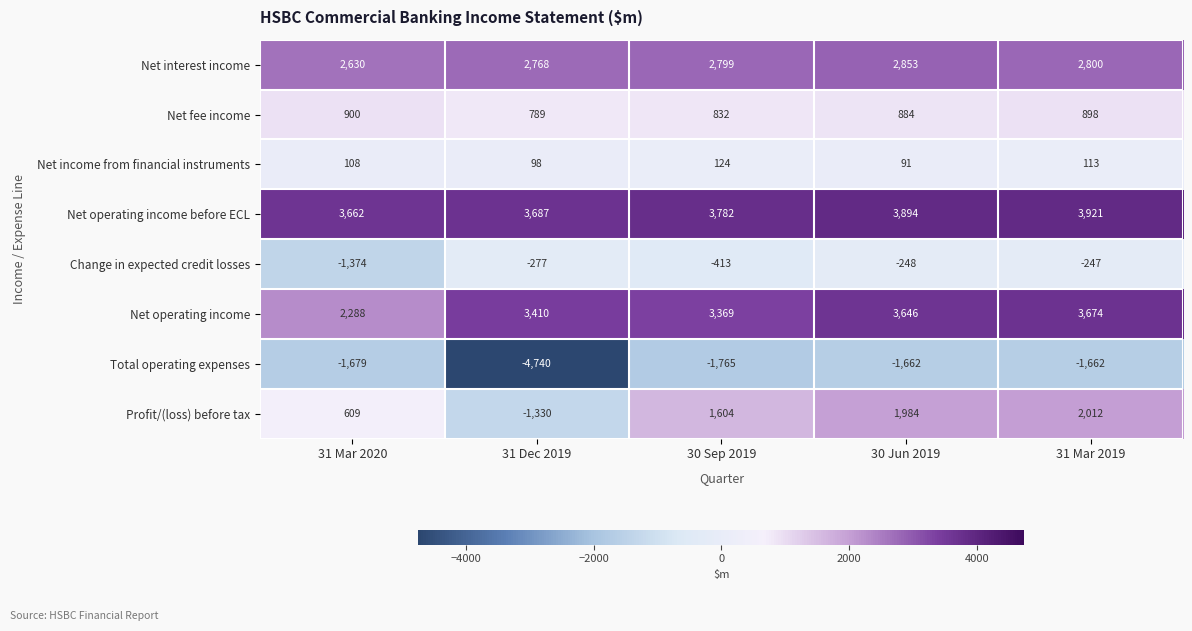

The Change in expected credit losses series shows -413 at 30 Sep 2019. True or false?

True